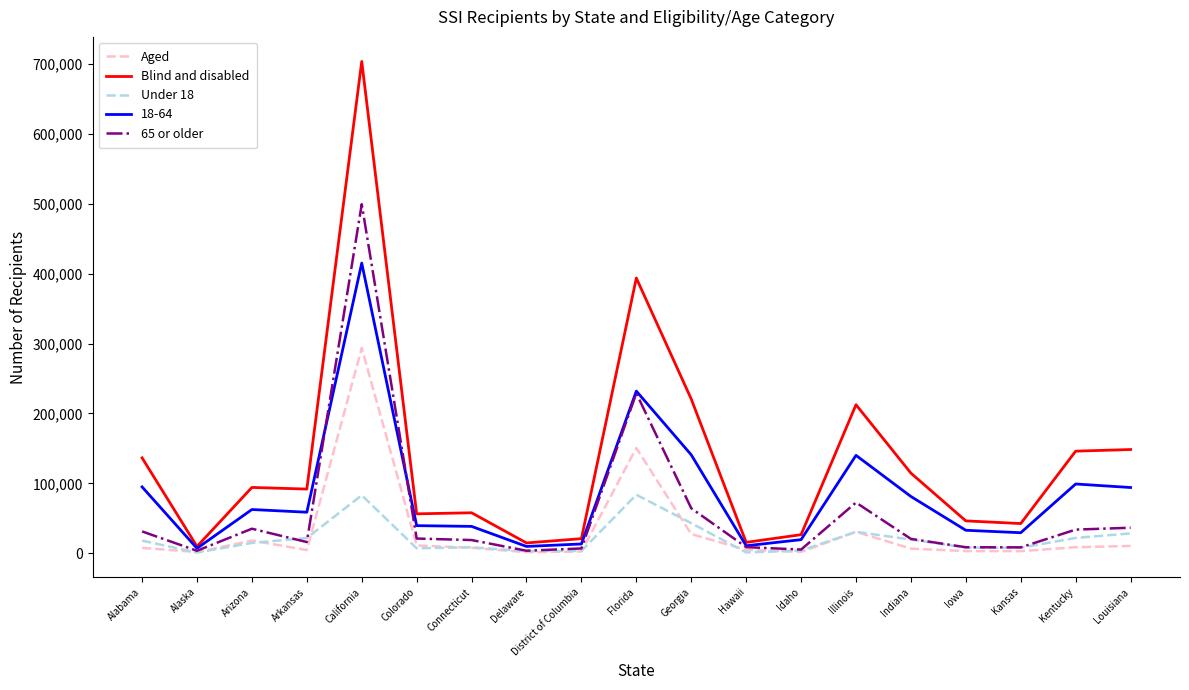

Is the value of Aged at Colorado greater than the value of Blind and disabled at District of Columbia?

No